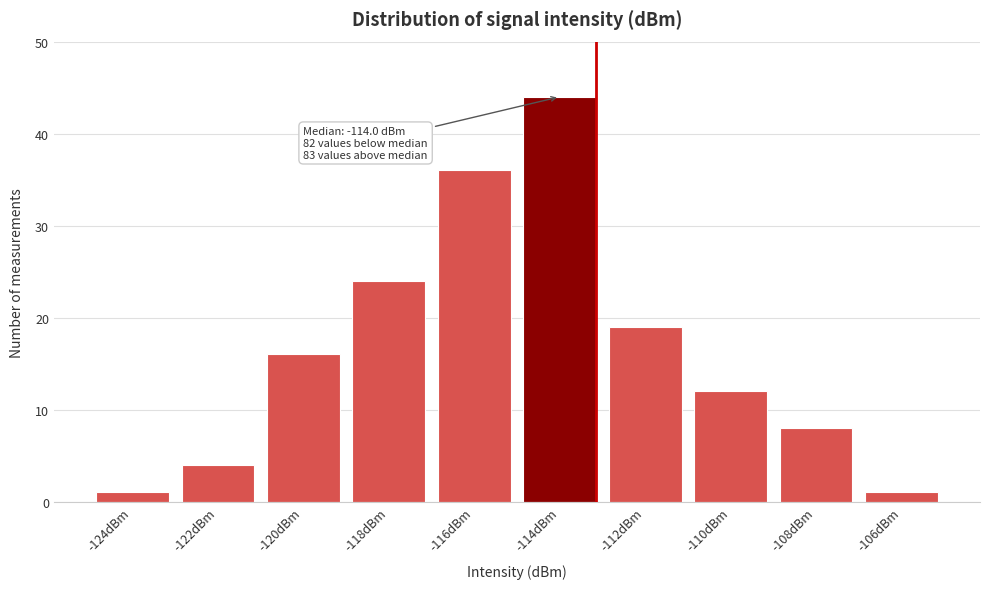

Reading left to right, extract all data points from this chart.

-124dBm=1	-122dBm=4	-120dBm=16	-118dBm=24	-116dBm=36	-114dBm=44	-112dBm=19	-110dBm=12	-108dBm=8	-106dBm=1